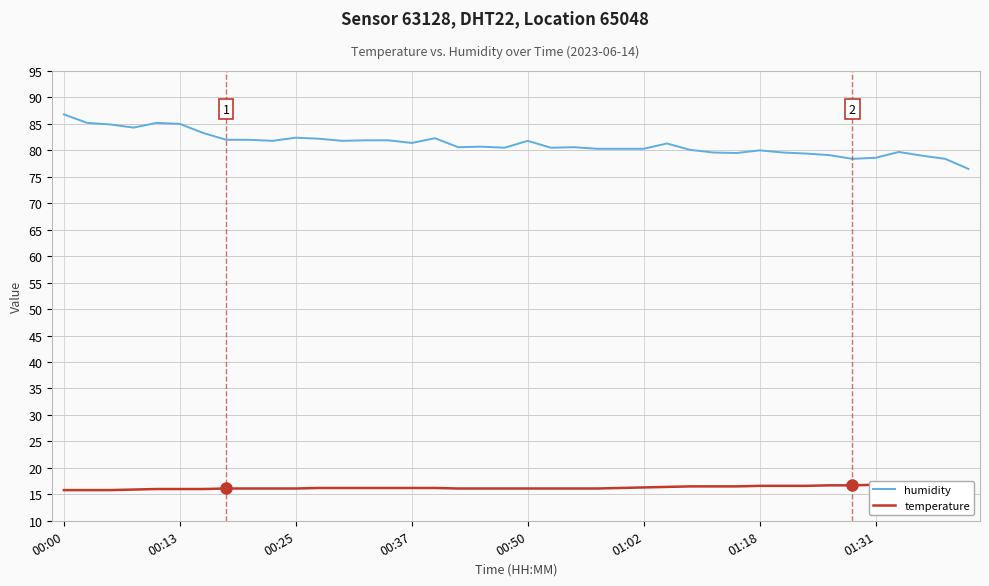

Is this an area chart (filled region under the line)?

No